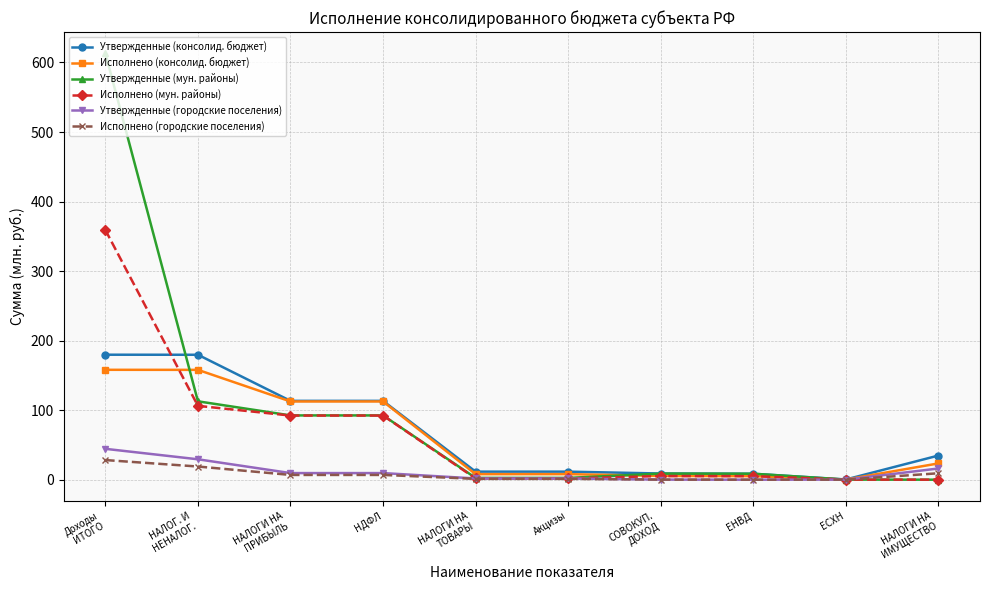

What is the highest value of the Утвержденные (консолид. бюджет) series?

179.7